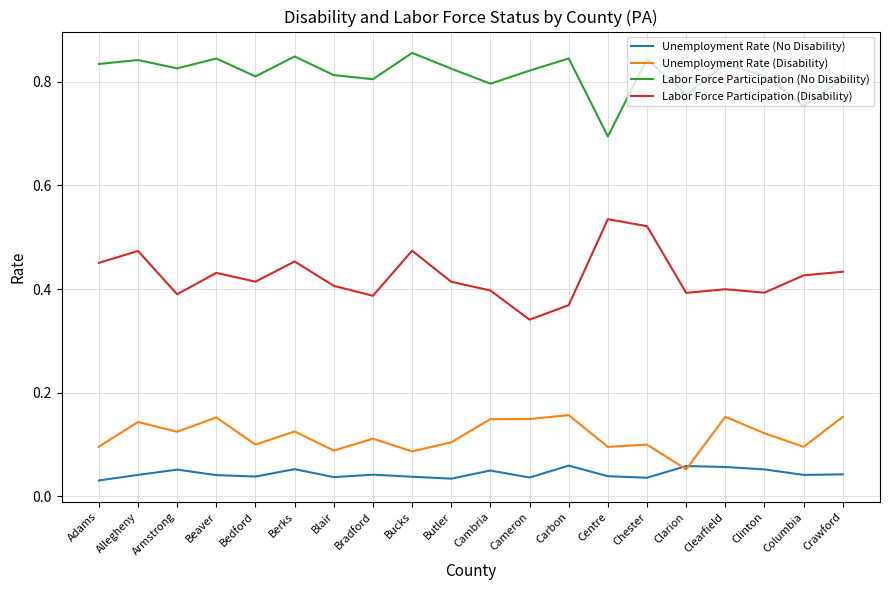

What is the total value across all series at Cambria?

1.4